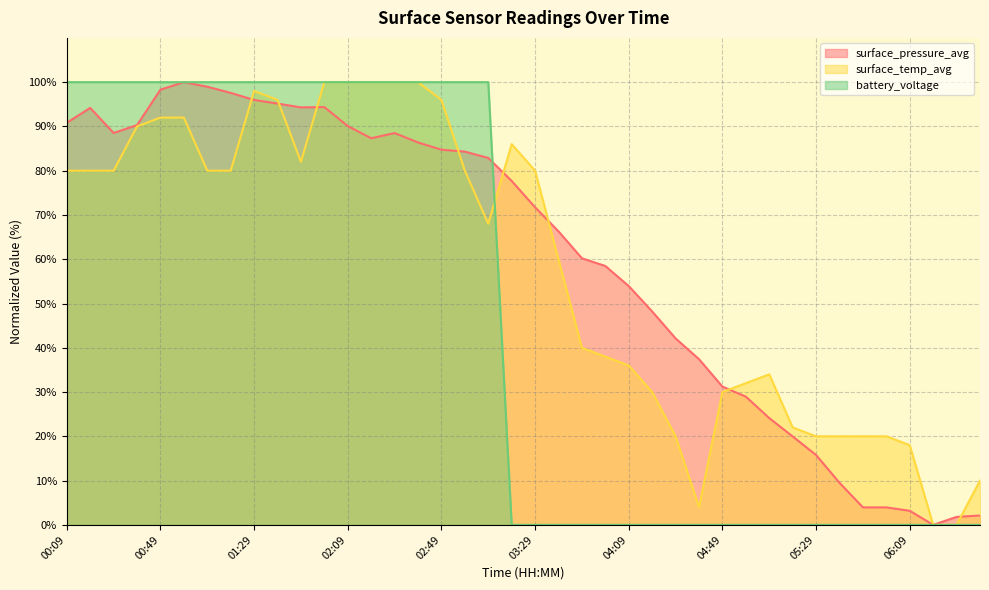

Which series has the widest spread of values?

surface_pressure_avg